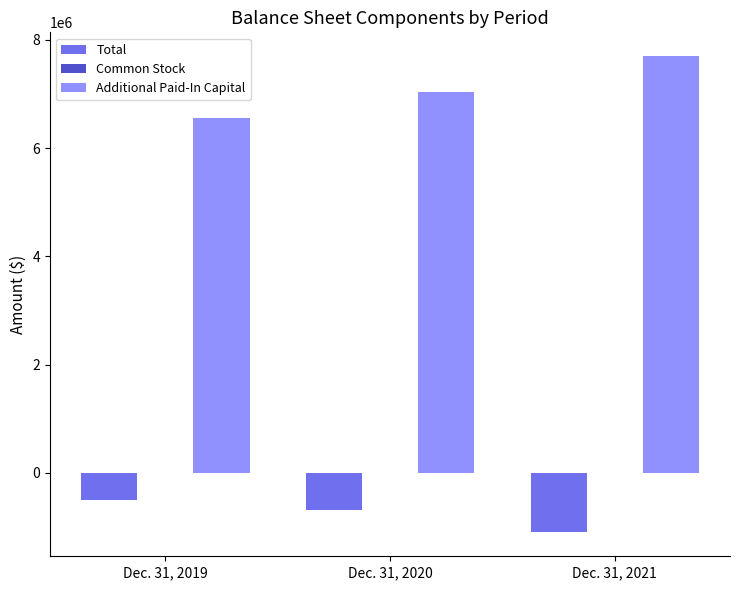

What value does the Total series have at Dec. 31, 2021, to the nearest 10?

-1102740